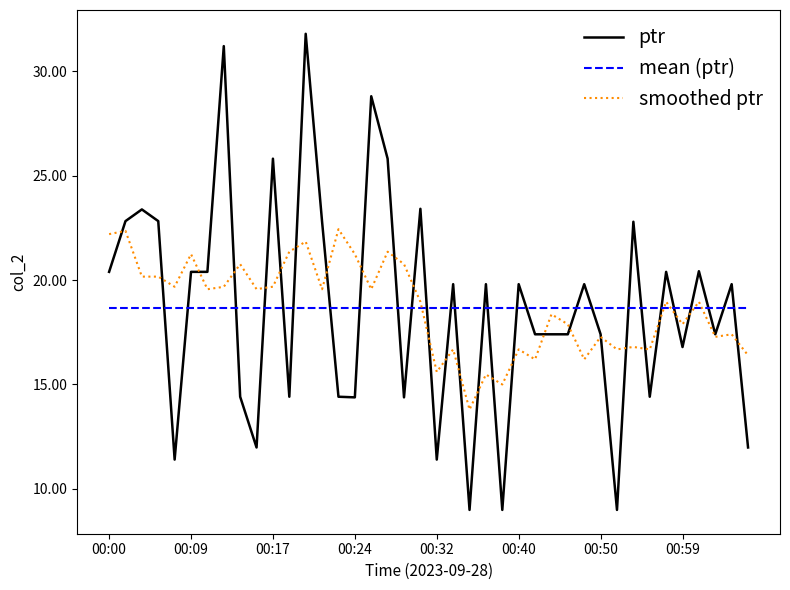

Which series has the widest spread of values?

ptr